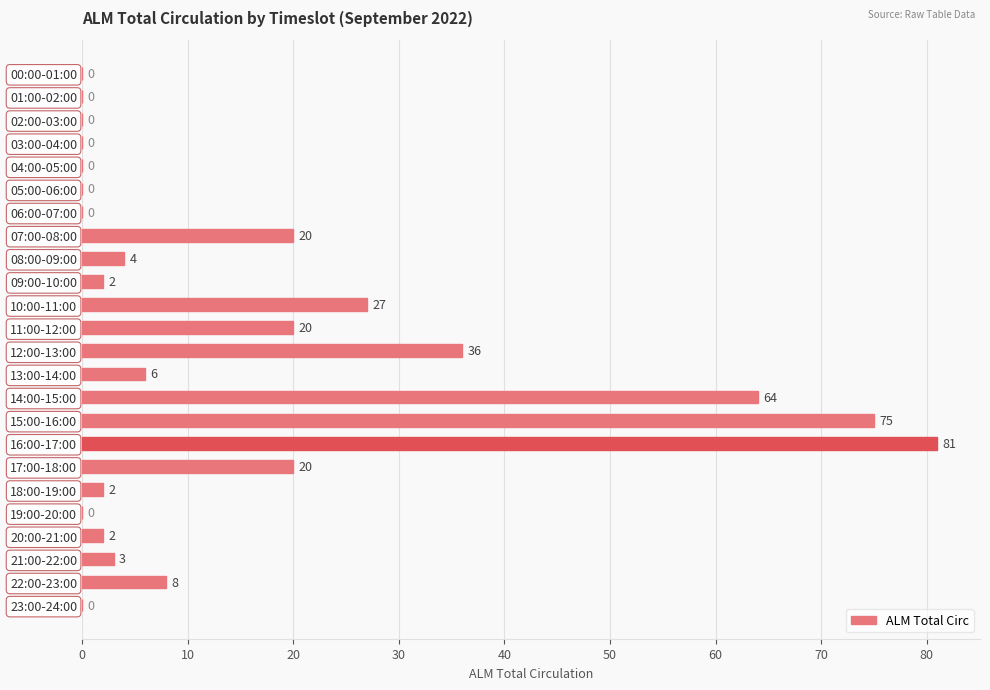

What is the change in value from 04:00-05:00 to 08:00-09:00?

+4